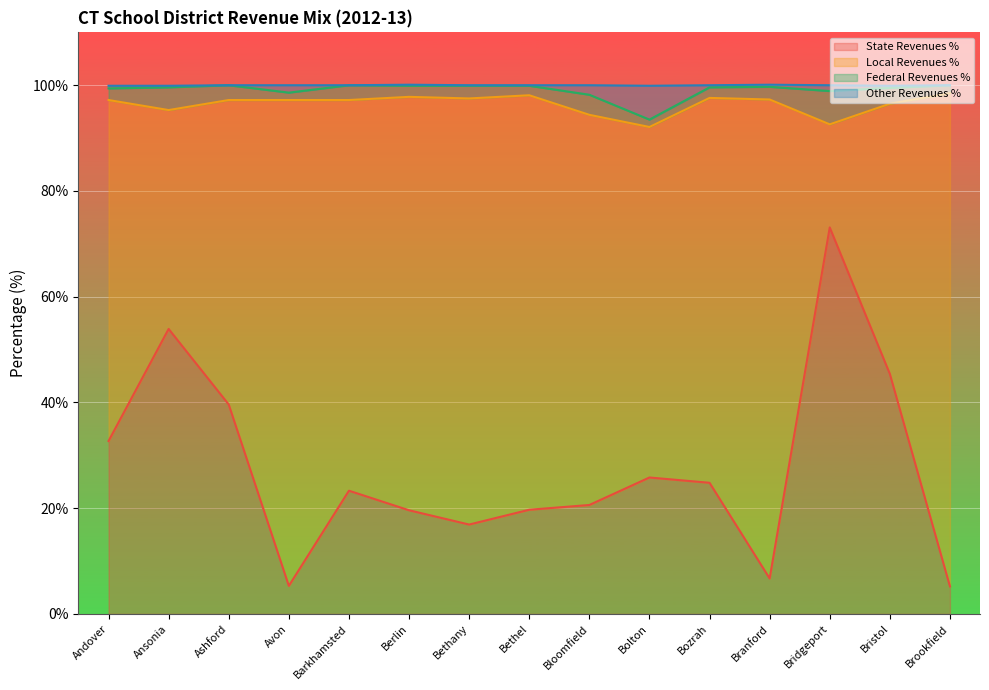

True or false: Other Revenues % and State Revenues % intersect in this chart.

False